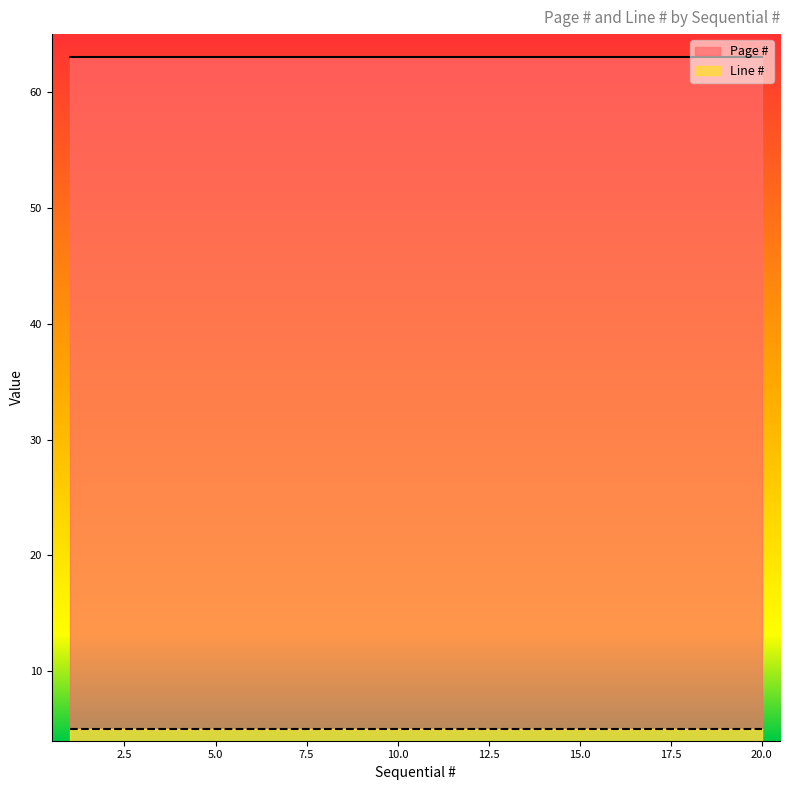

Rank the series by their maximum value, from highest to lowest.

Page #, Line #